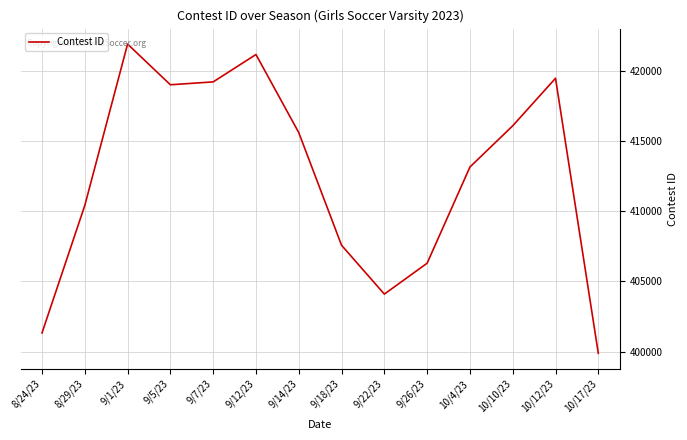

Between 8/29/23 and 10/12/23, which is larger?

10/12/23